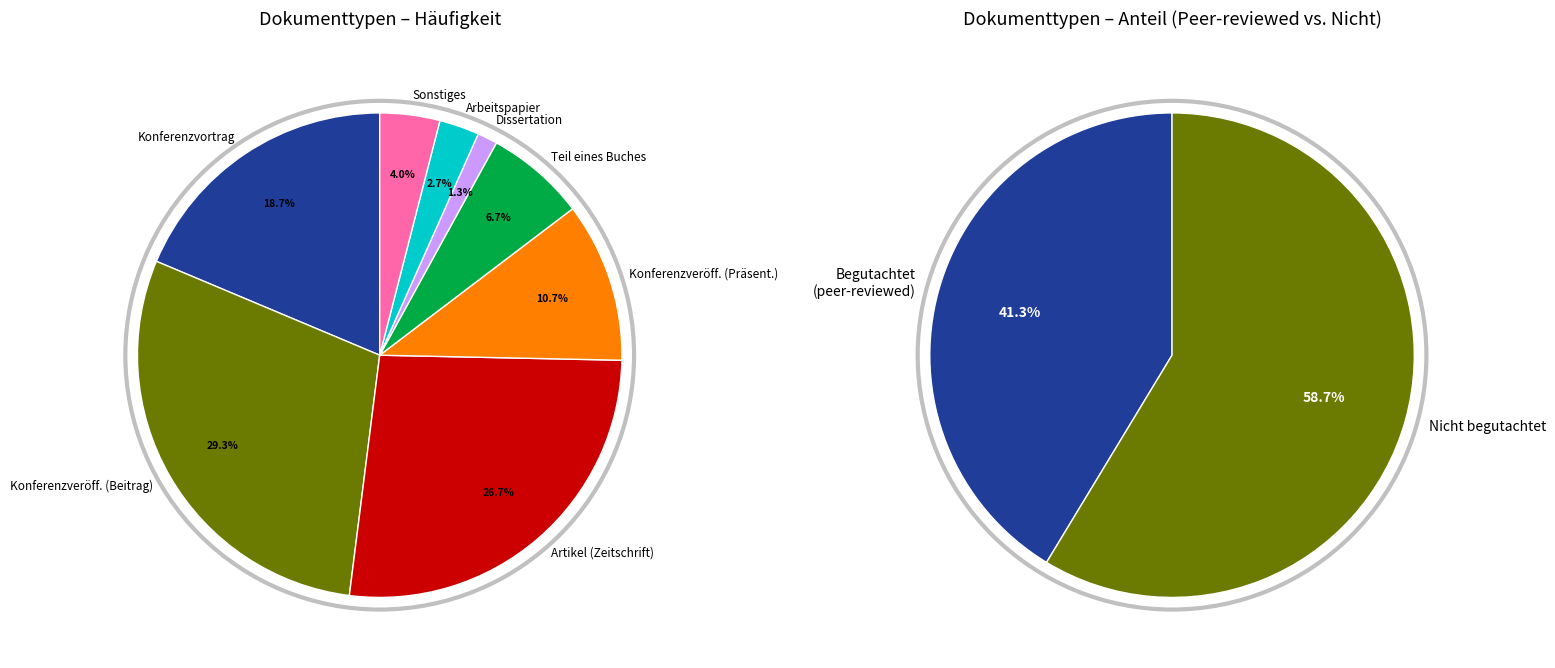

Which has a higher value, Konferenzveröffentlichung (Beitrag) or Sonstiges?

Konferenzveröffentlichung (Beitrag)